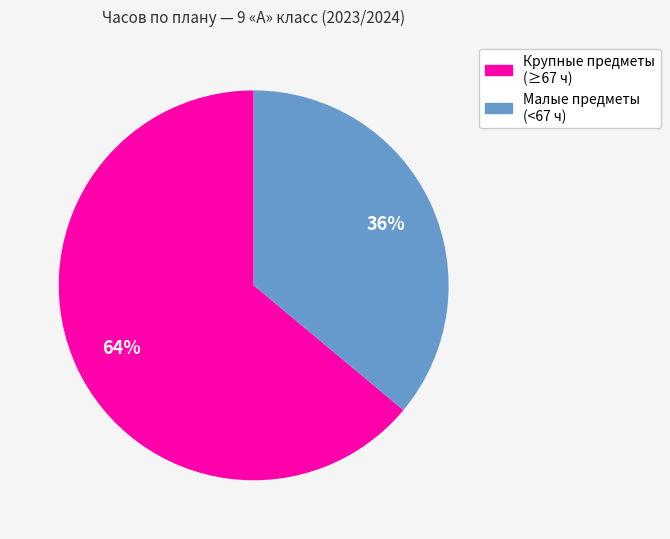

To the nearest percent, what is the average slice percentage?

50%